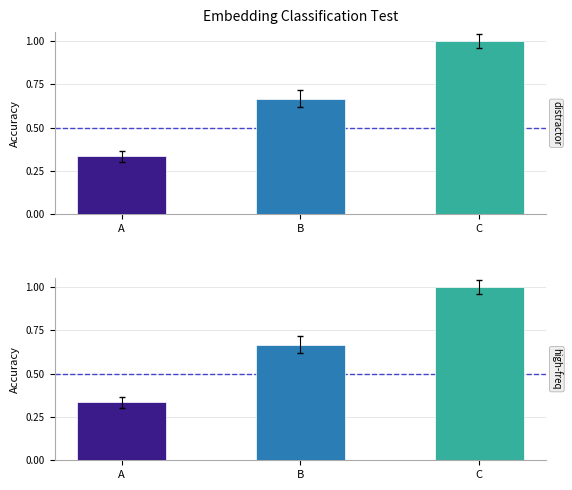

The chart shows a value of 0.5 at A. True or false?

False